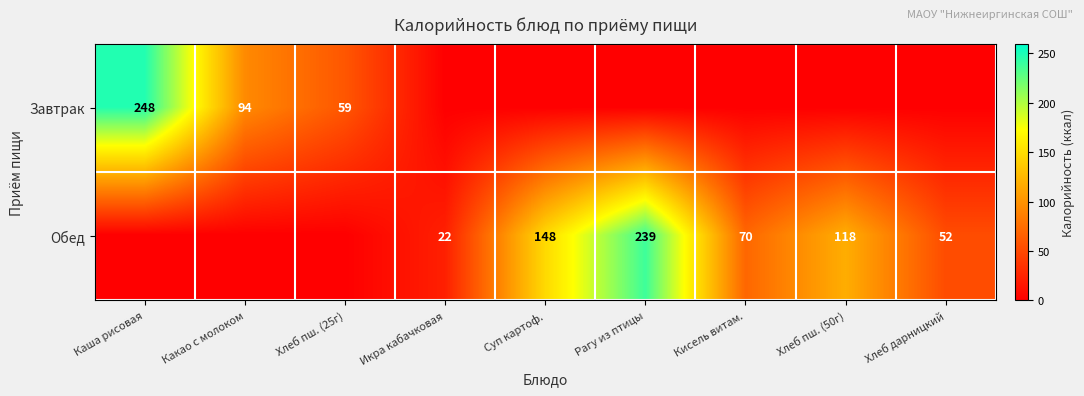

At how many categories does at least one series exceed 136?

3